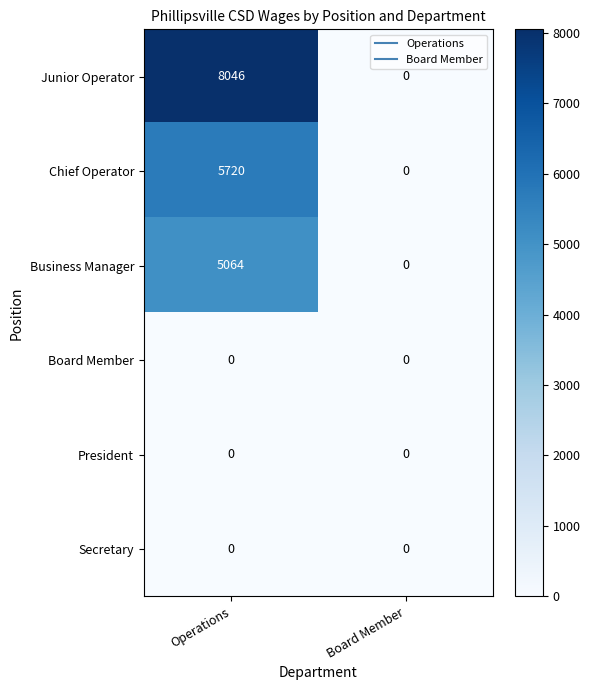

Reading left to right, what are all the values shown in this chart?

Junior Operator: 8046	0
Chief Operator: 5720	0
Business Manager: 5064	0
Board Member: 0	0
President: 0	0
Secretary: 0	0